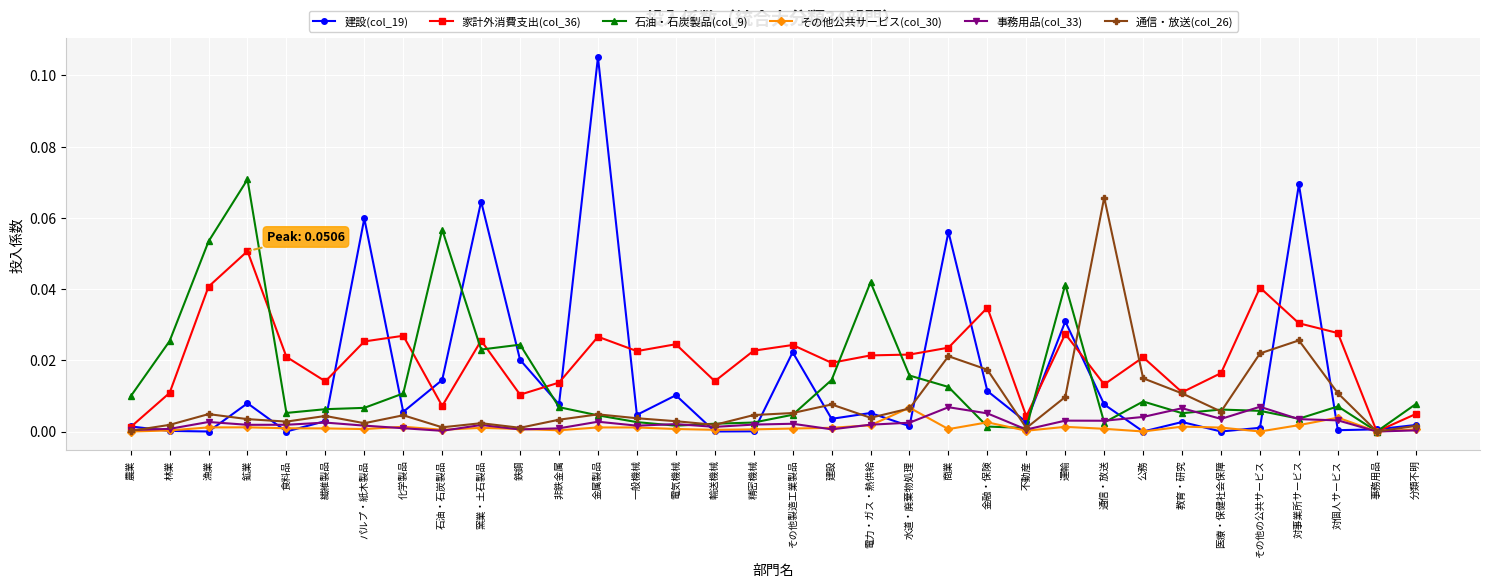

Which label corresponds to the largest value in the chart?

金属製品